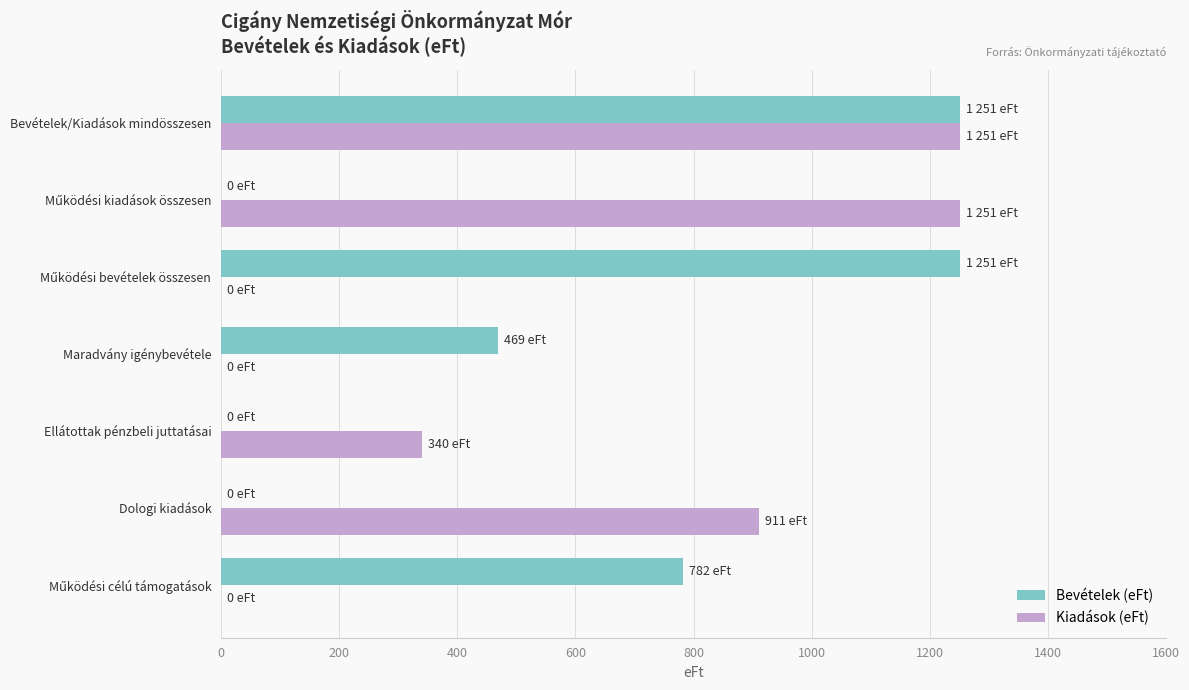

What is the maximum value for Bevételek (eFt)?

1251